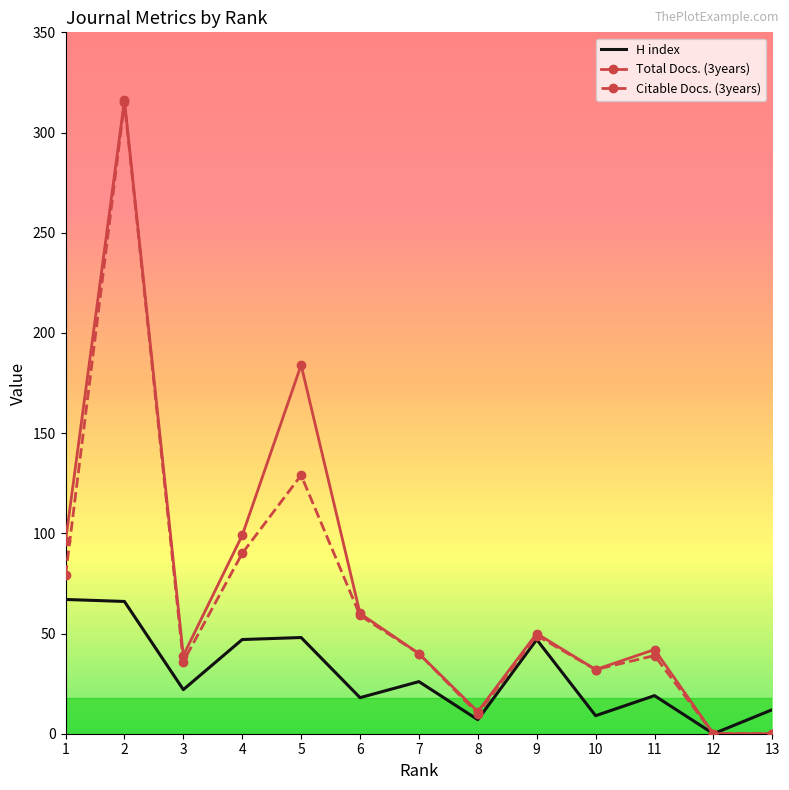

The value of Citable Docs. (3years) at 2 is 315. True or false?

True